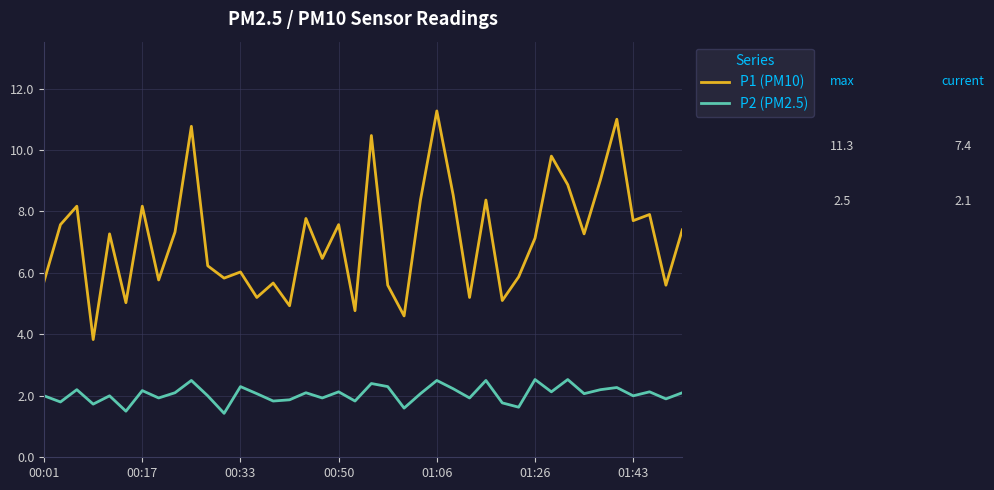

What is the difference between the second highest and second lowest values in the P2 (PM2.5) series?

1.0